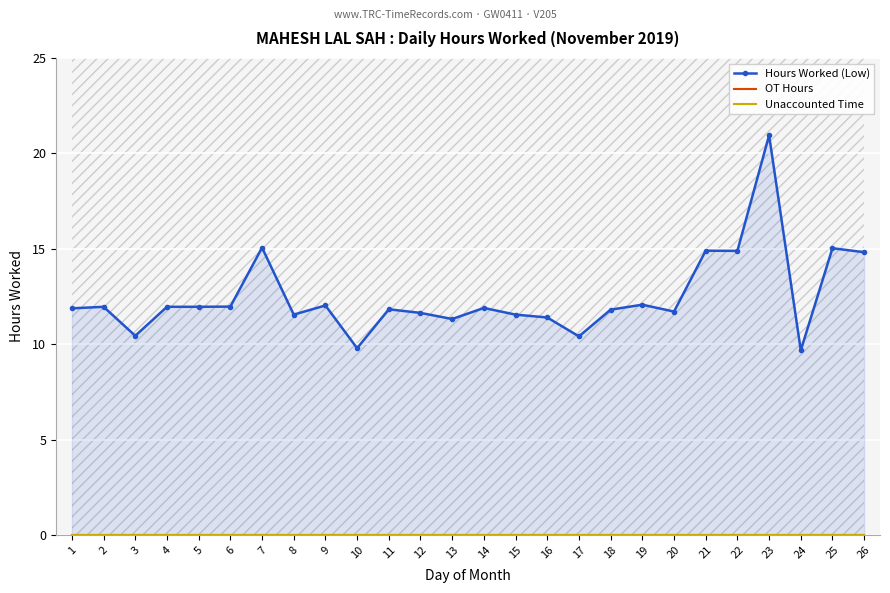

True or false: Unaccounted Time and OT Hours cross at least once.

False